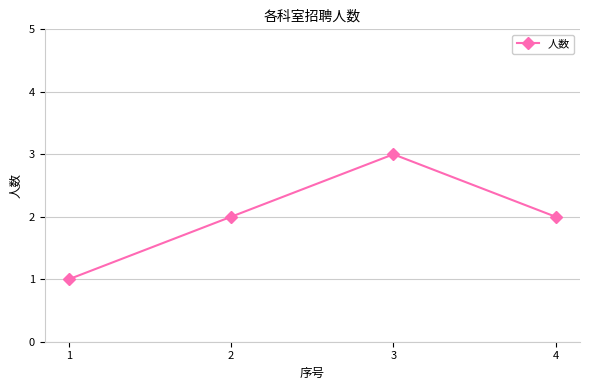

Does the chart display data point markers on the line(s)?

Yes